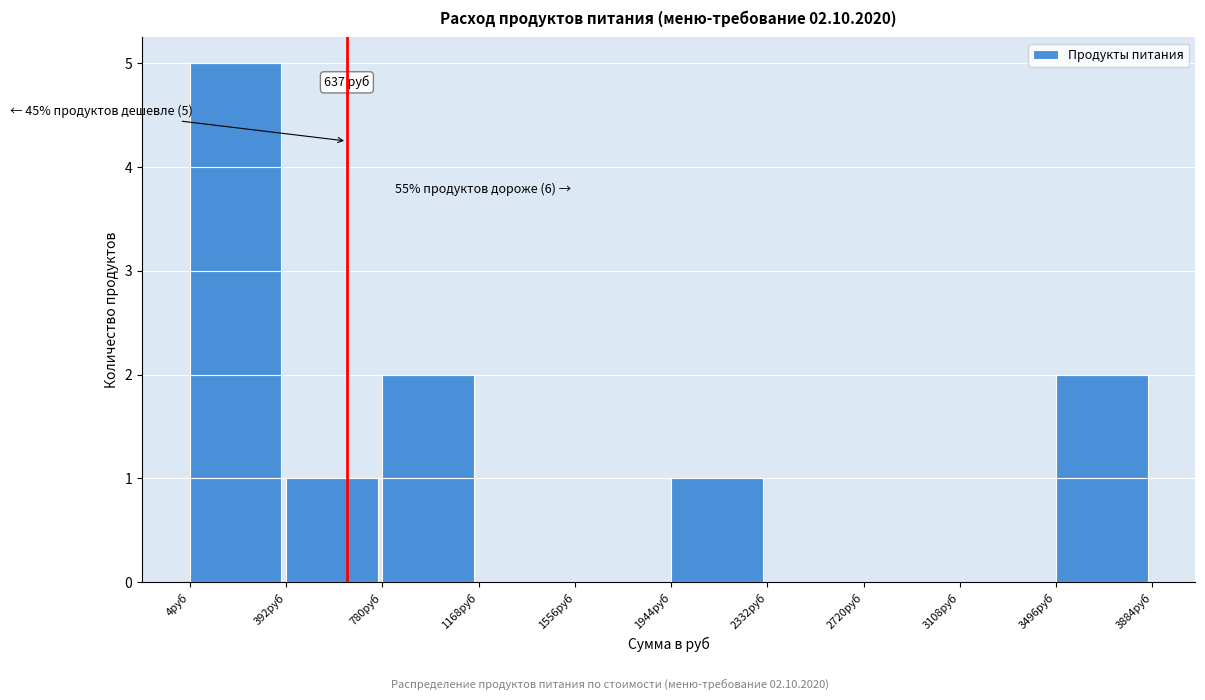

Which range on the x-axis has the tallest bar?

0 to 400